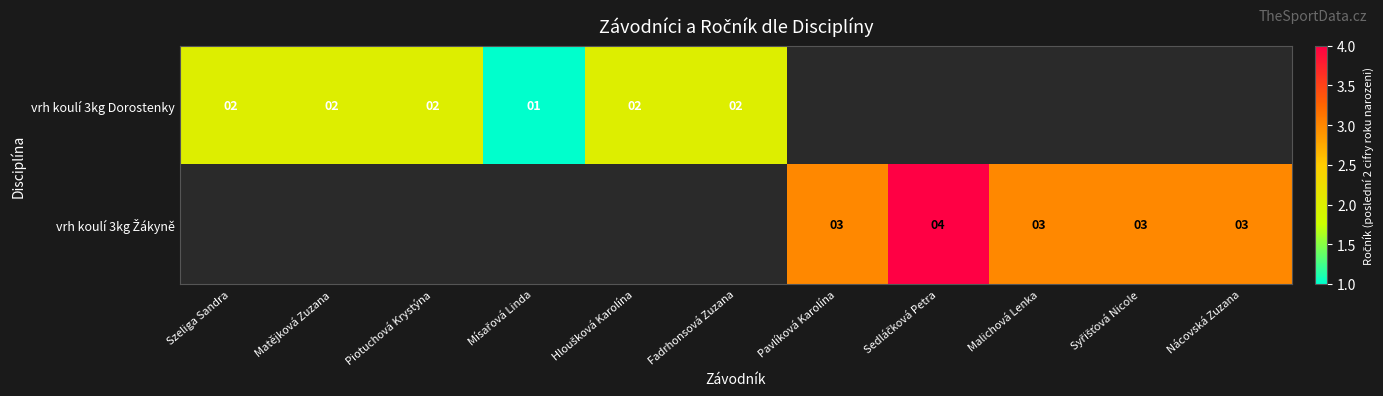

The value of vrh koulí 3kg Dorostenky at Piotuchová Krystýna is 3. True or false?

False